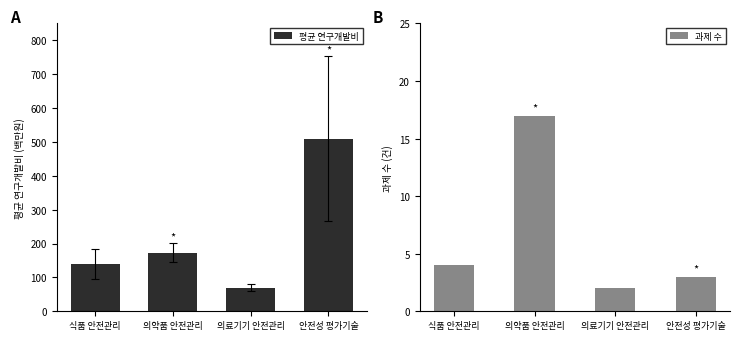

How many data points does each series have?

4